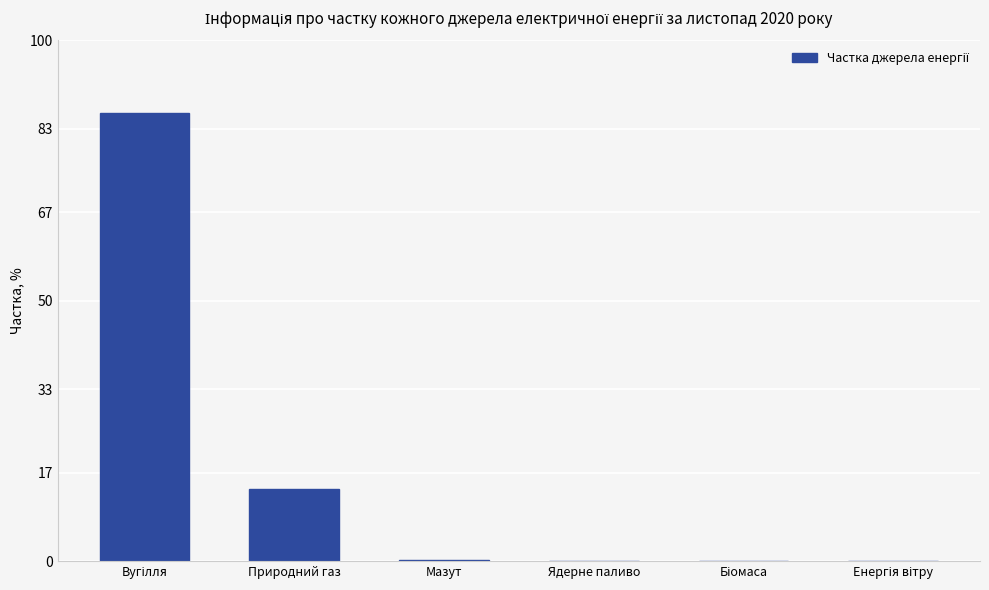

The value at Природний газ is 13.8. True or false?

True